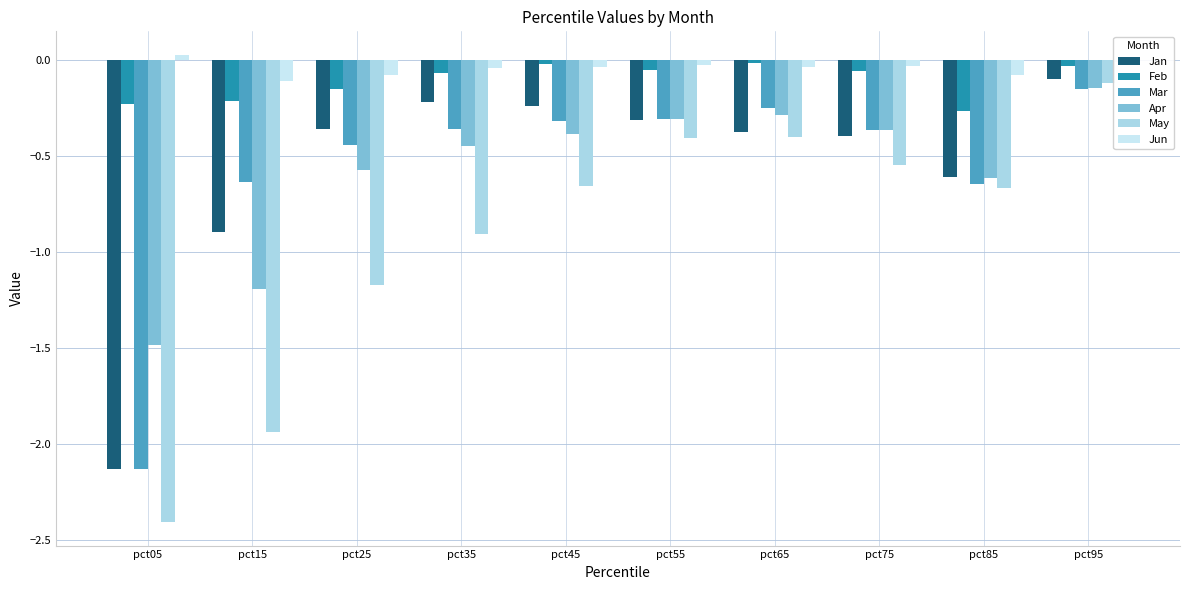

Is the value of Apr at pct35 greater than the value of Jun at pct45?

No